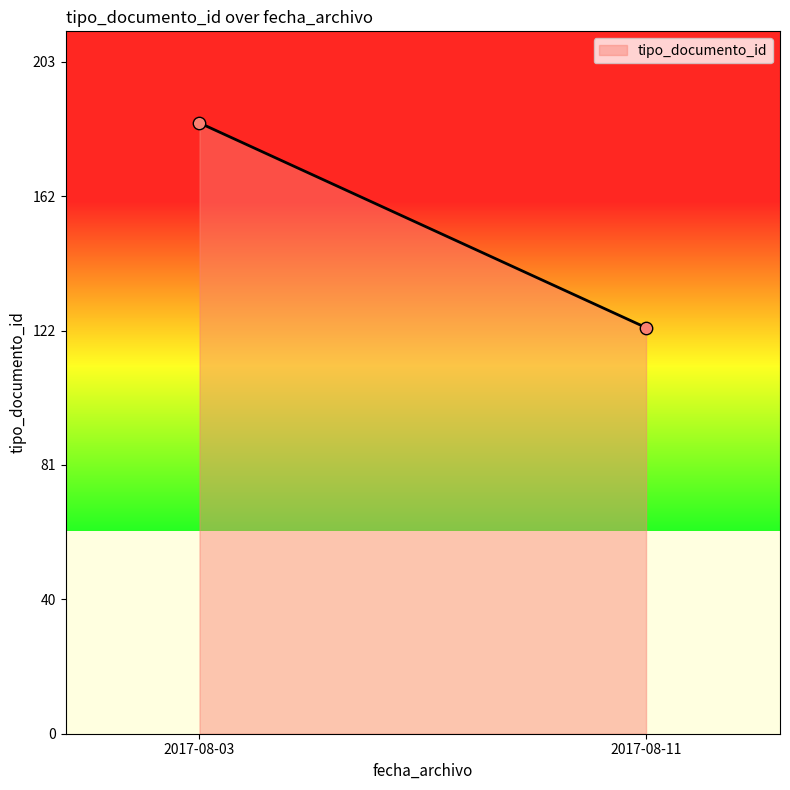

What is the average Y value?

154